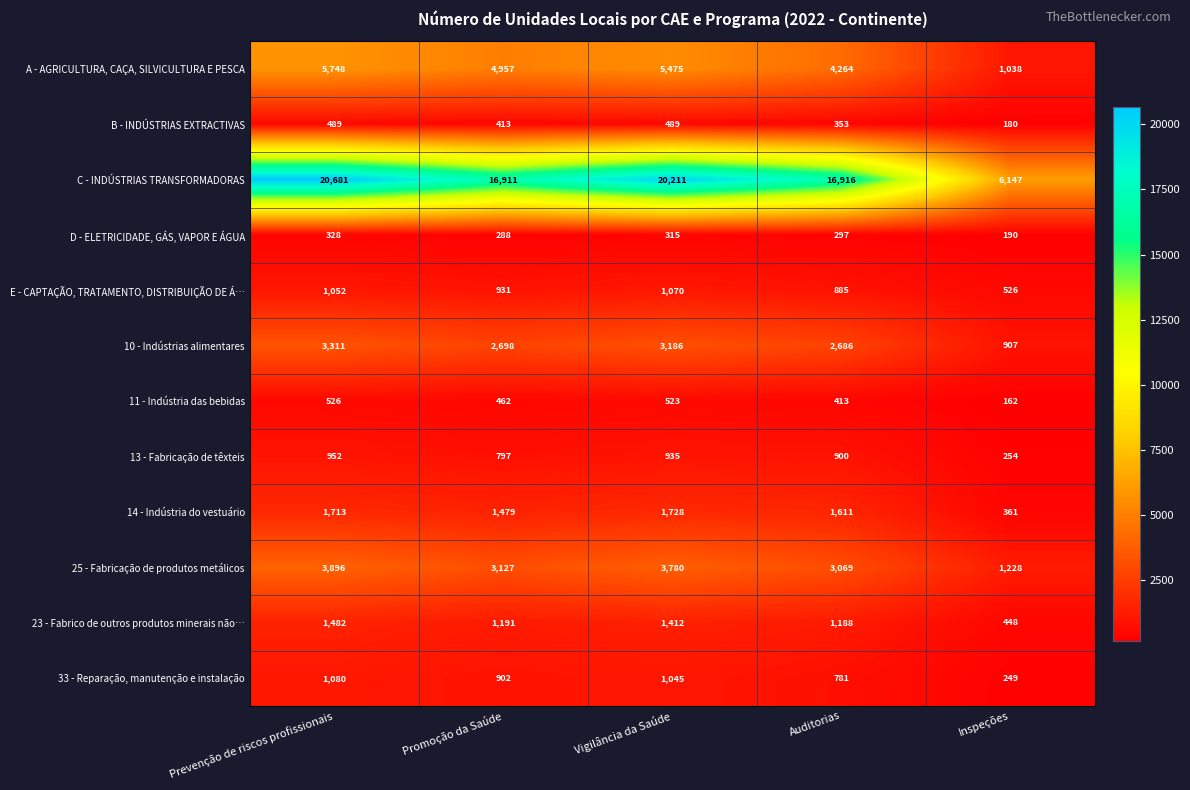

Count the number of categories in the chart.

5